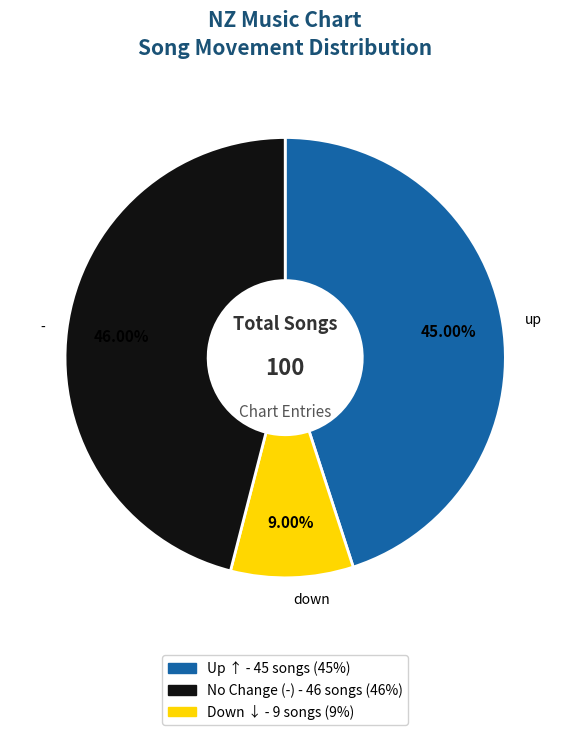

Is it true that up is 45% of the pie?

True